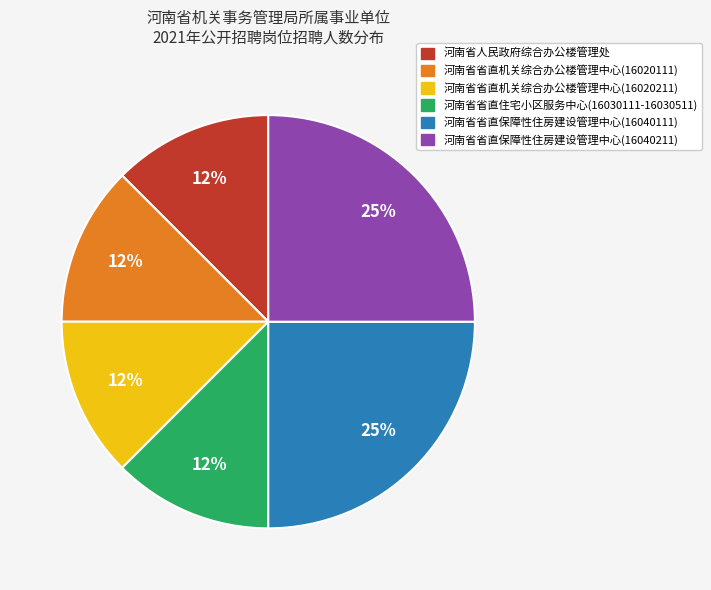

How many slices are in this pie chart?

6